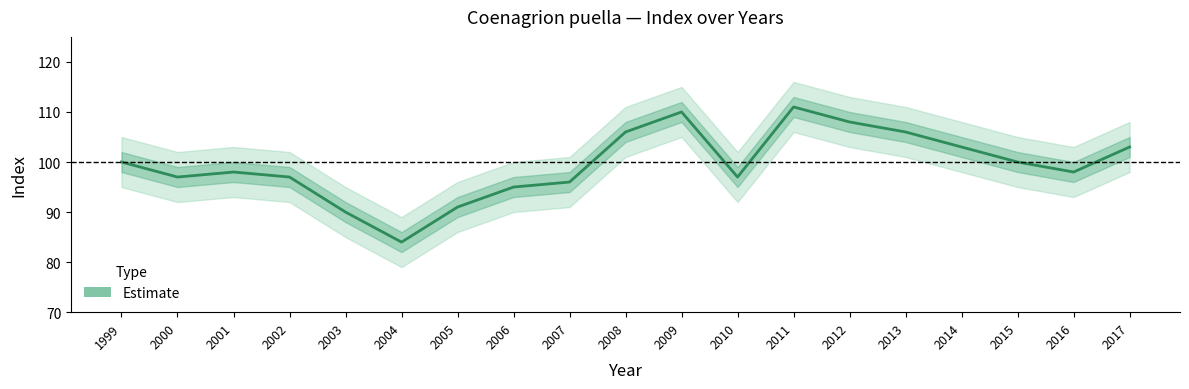

Rank the categories by value from highest to lowest.

2011, 2009, 2012, 2008, 2013, 2014, 2017, 1999, 2015, 2001, 2016, 2000, 2002, 2010, 2007, 2006, 2005, 2003, 2004